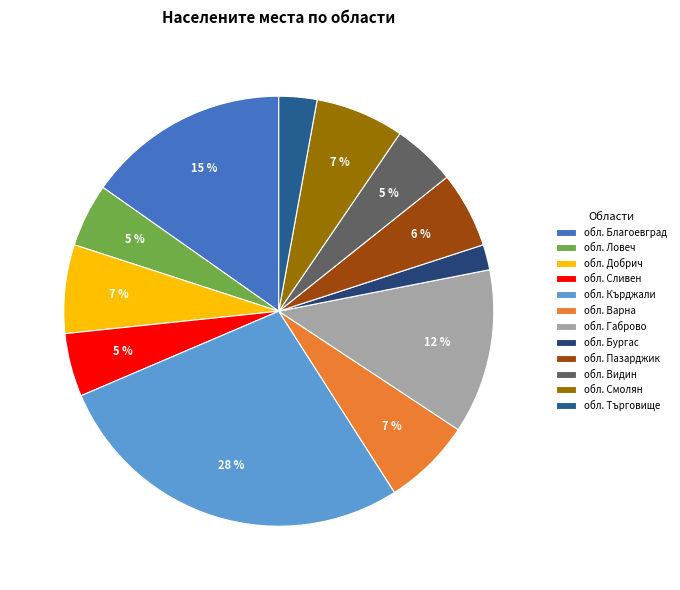

Is there any slice that represents more than half of the pie?

No